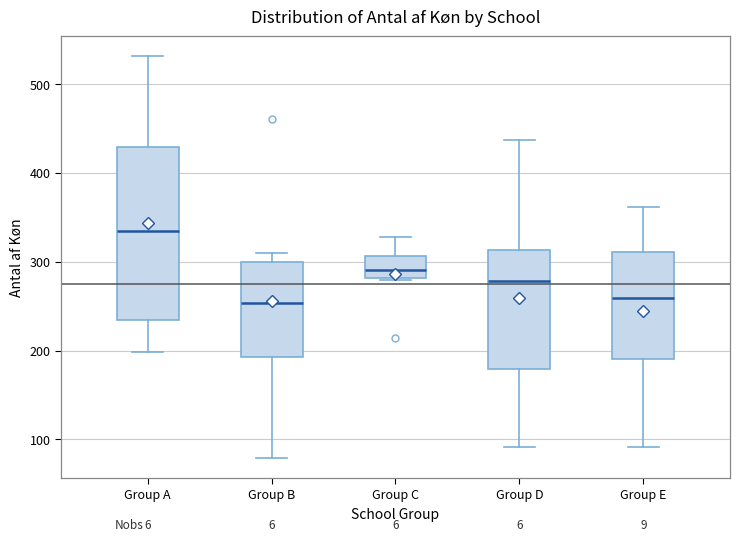

Where does the upper whisker of the box for Group A end on the y-axis? The values are not printed on the chart, so give them approximately, as read against the axis.

530